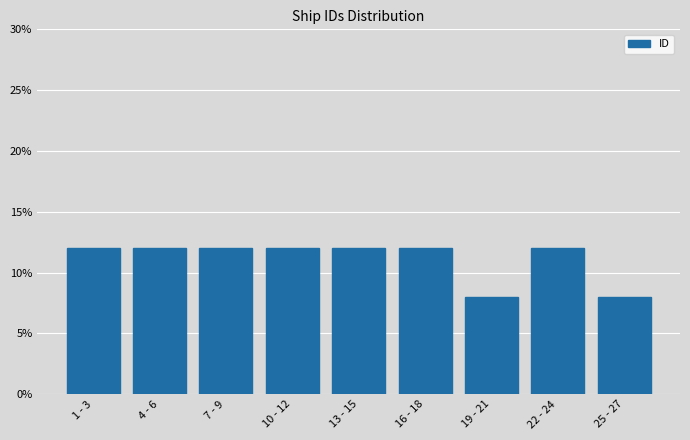

Reading left to right, list all the values displayed in this chart.

1 - 3=12	4 - 6=12	7 - 9=12	10 - 12=12	13 - 15=12	16 - 18=12	19 - 21=8	22 - 24=12	25 - 27=8